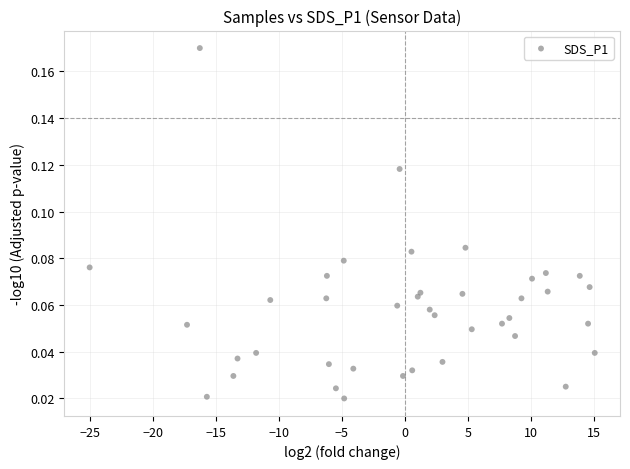

What is the range of X values (max minus min)?

40.0